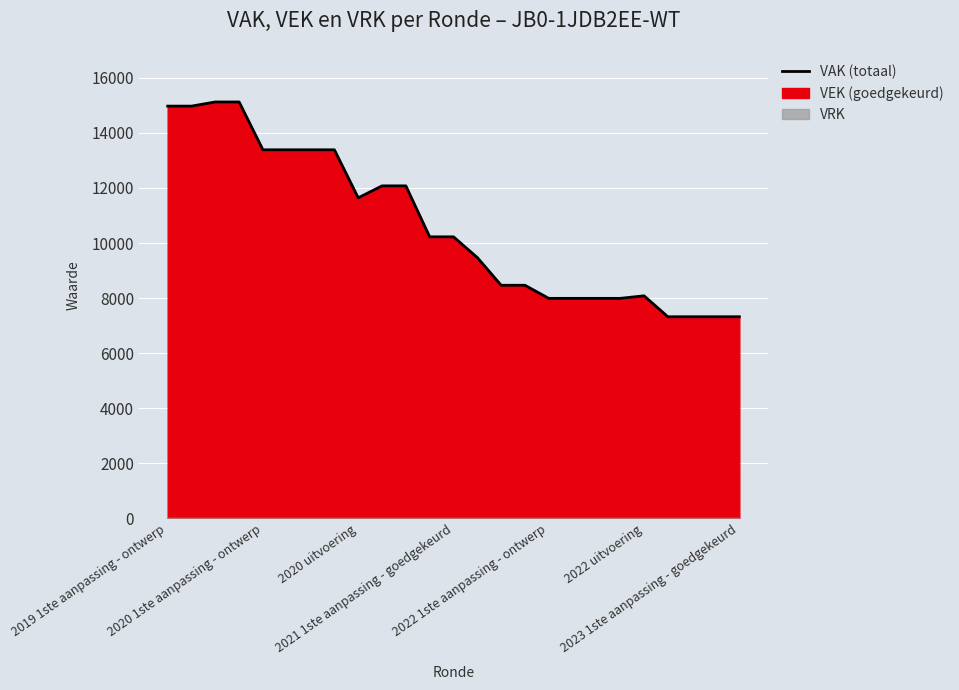

The chart shows a value of 3619 at 13. True or false?

False